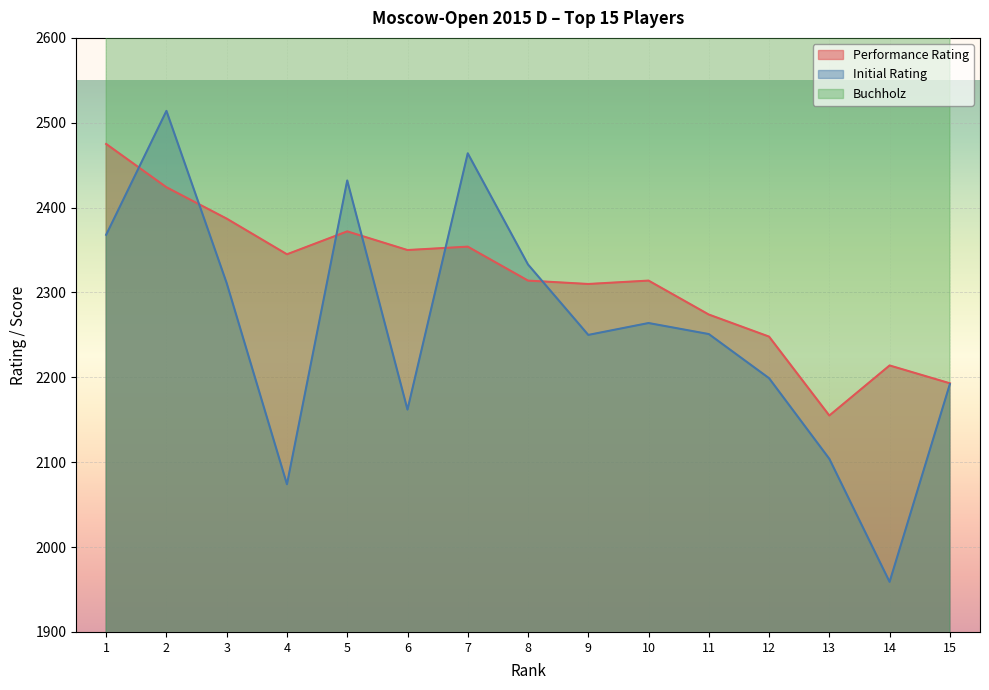

Between 14 and 12, which is larger?

12